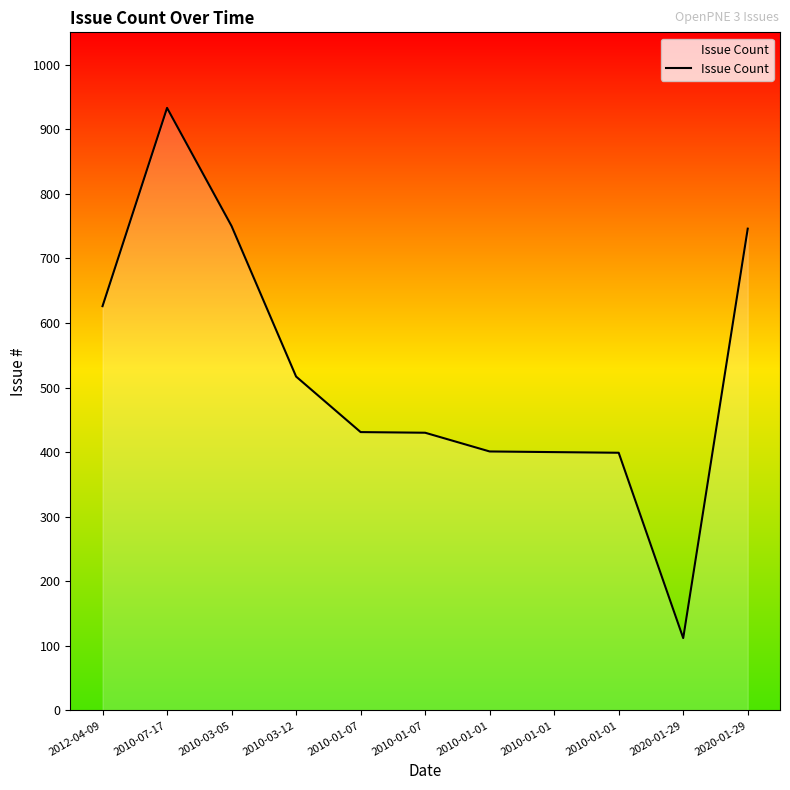

What is the minimum value shown in the chart?

112